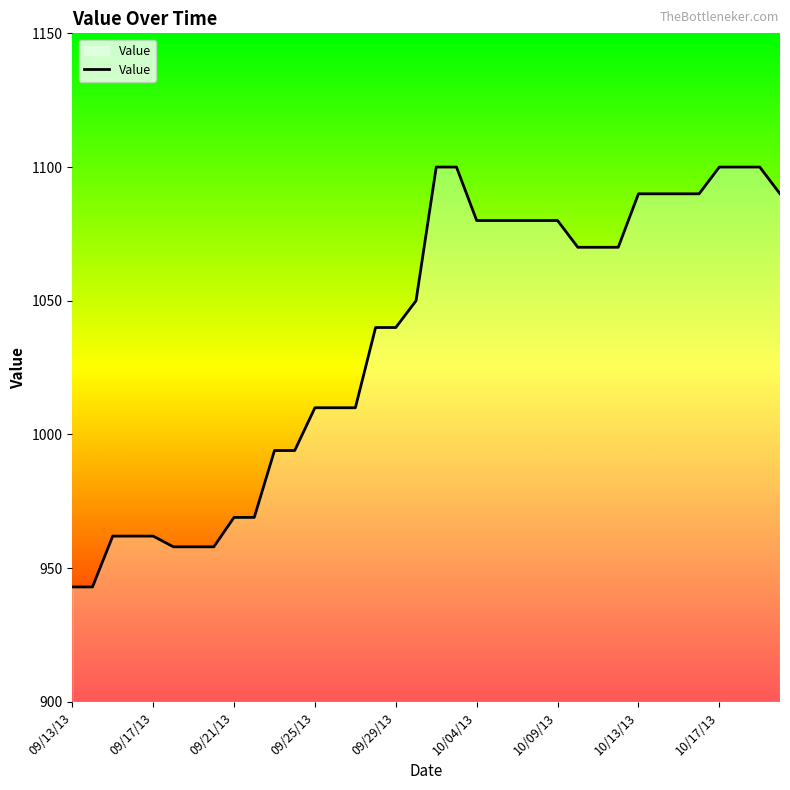

What is the maximum value shown in the chart?

1100